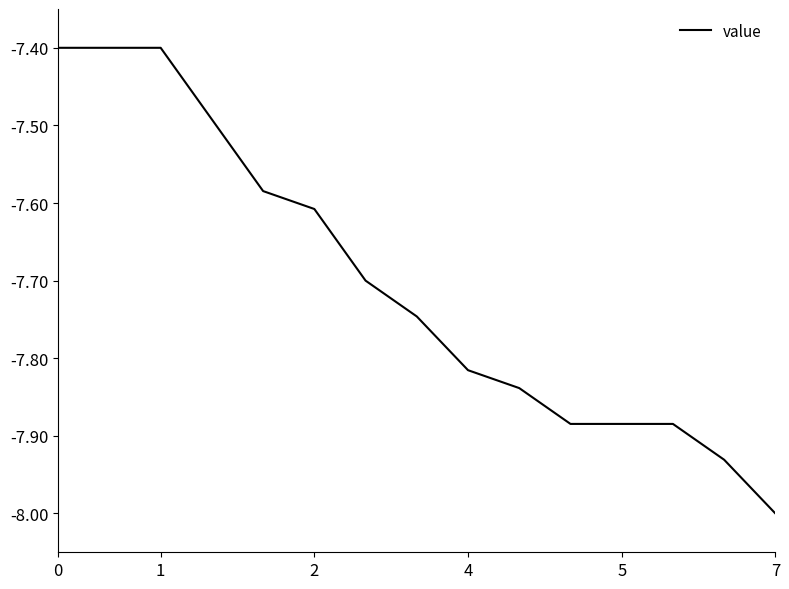

What is the difference between the maximum and minimum values?

0.6